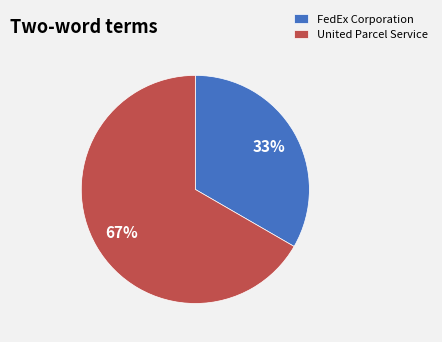

Does any single category account for the majority?

Yes